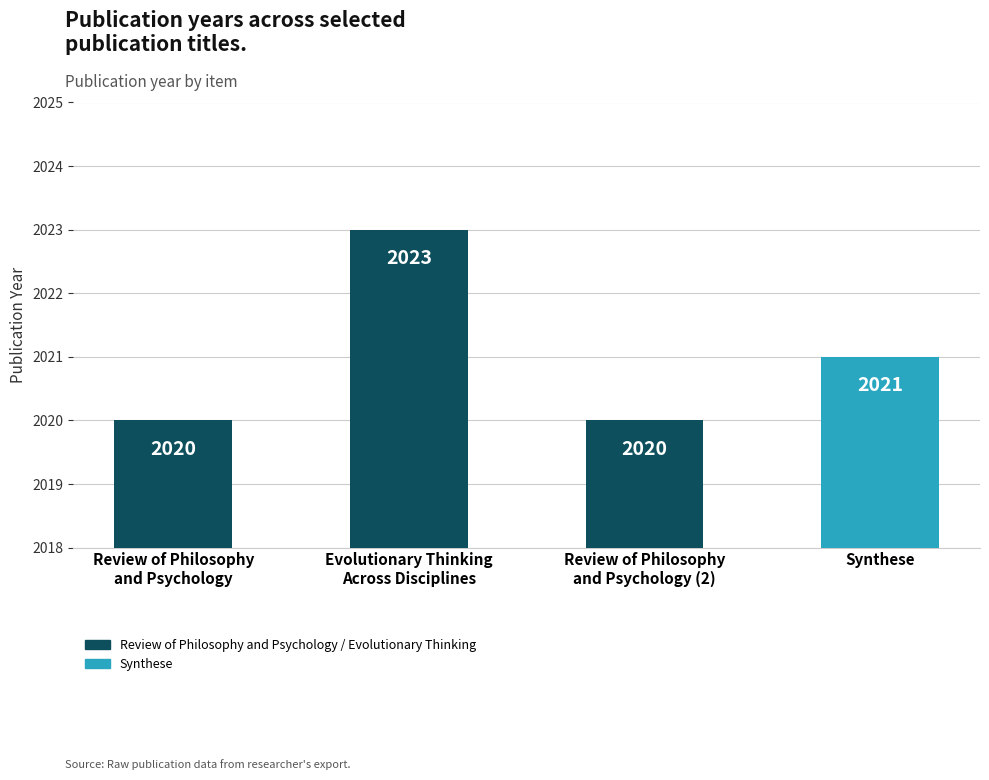

Are the bars grouped side by side (vs. stacked)?

No